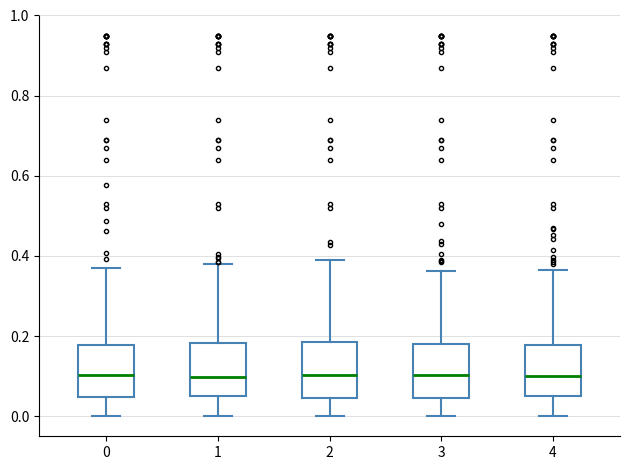

Where does the median line of the box at x = 2 sit on the y-axis? The values are not printed on the chart, so give them approximately, as read against the axis.

0.10